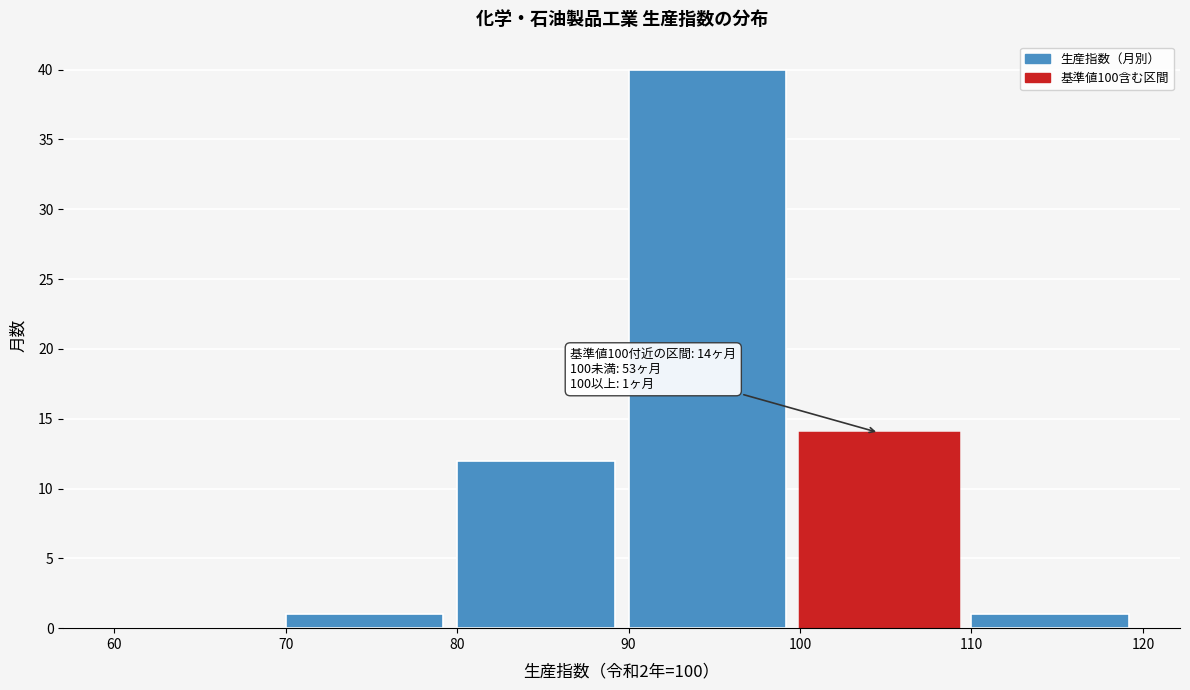

Which range on the x-axis has the tallest bar?

90 to 100